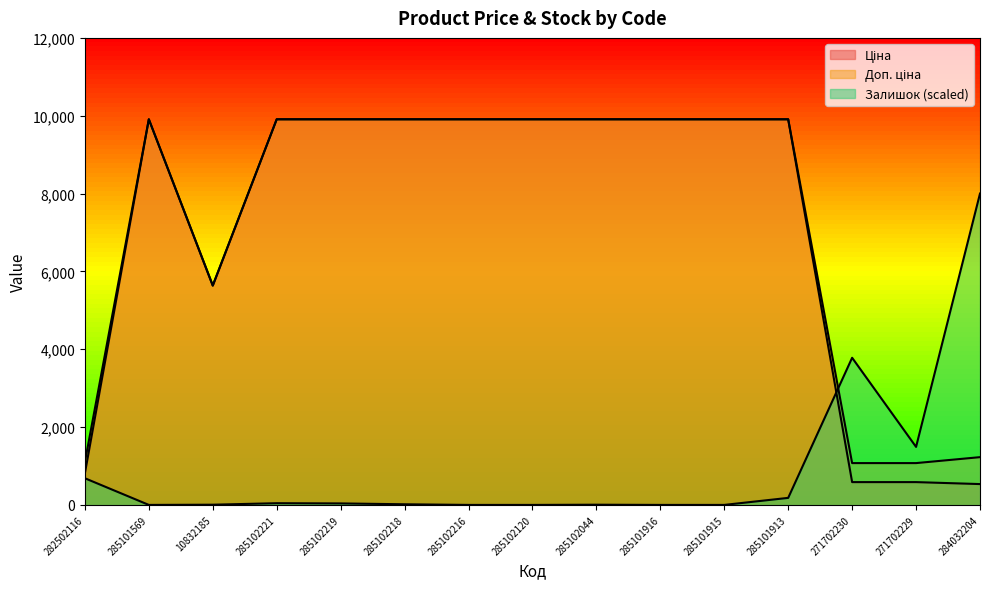

After their last crossing, which series has the higher values: Залишок or Доп. ціна?

Залишок